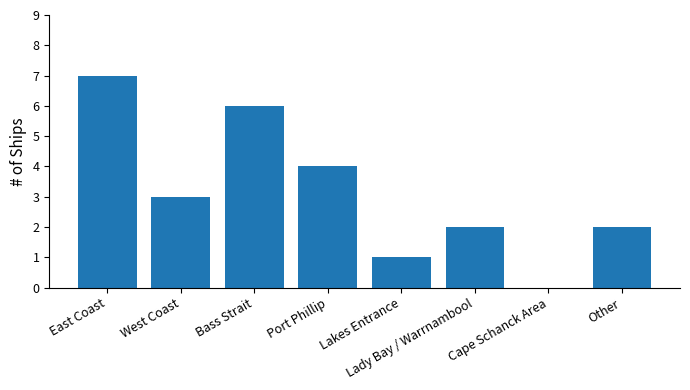

Between Cape Schanck Area and West Coast, which is larger?

West Coast